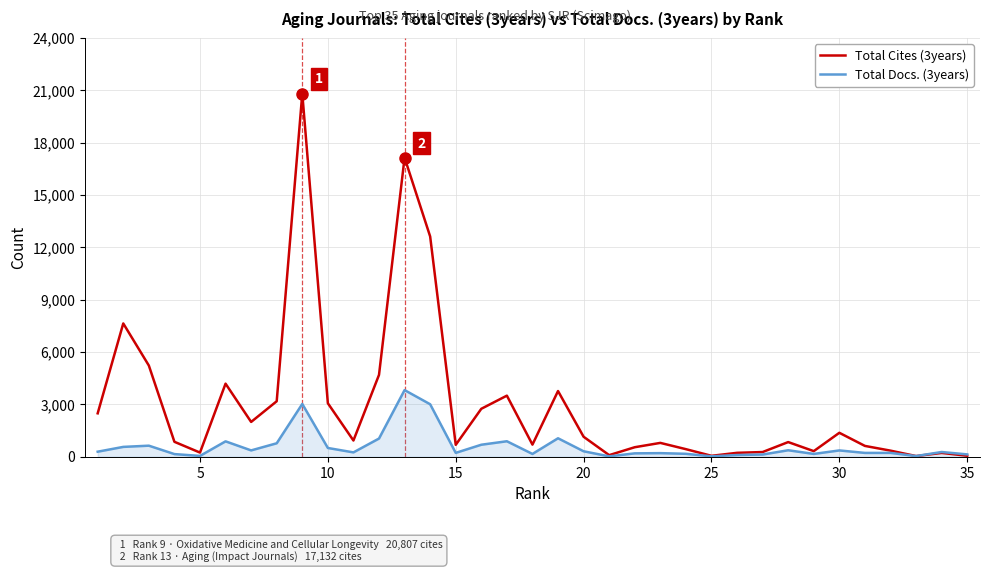

Which series has the largest total across all categories?

Total Cites (3years)